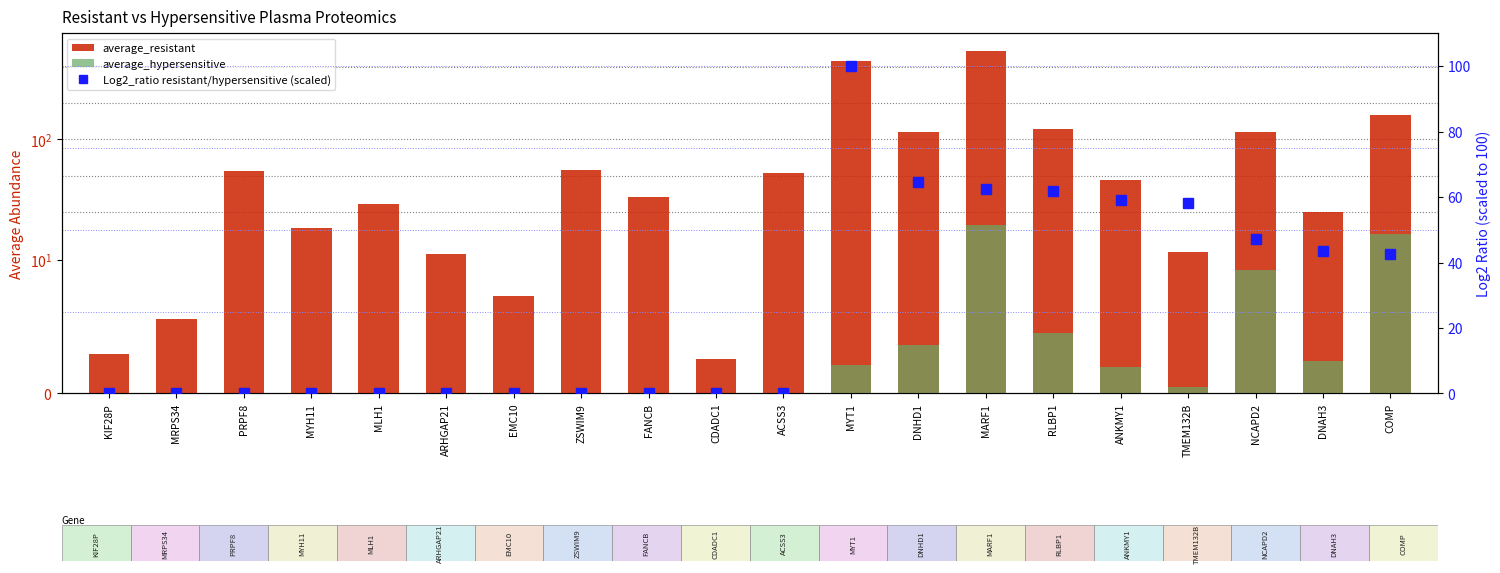

What is the average value of the average_resistant series?

93.3